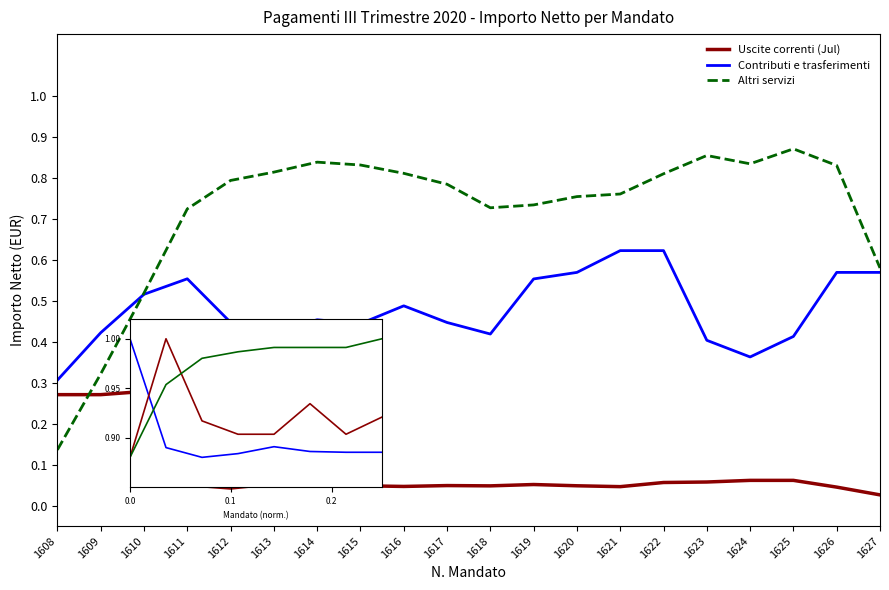

True or false: Contributi e trasferimenti has more than 0 interior local peaks.

True